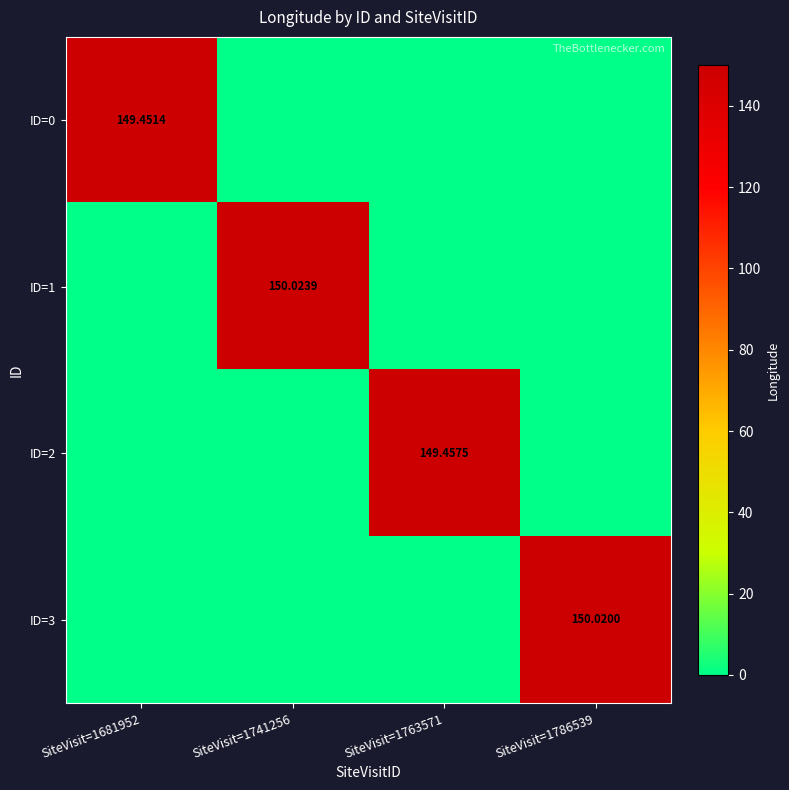

What is the maximum value shown in the chart?

150.0